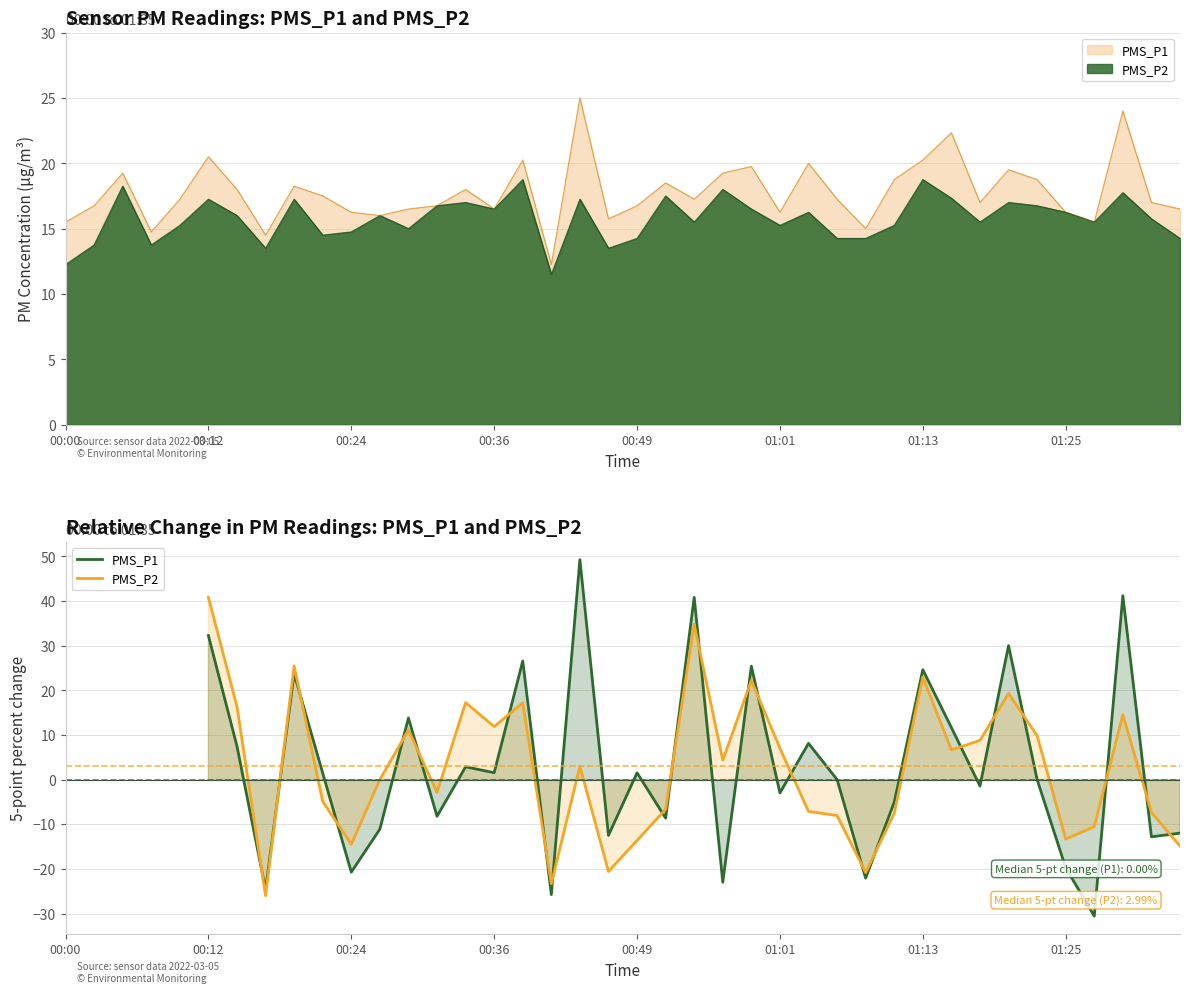

The PMS_P1 series shows 55.5 at 00:12. True or false?

False